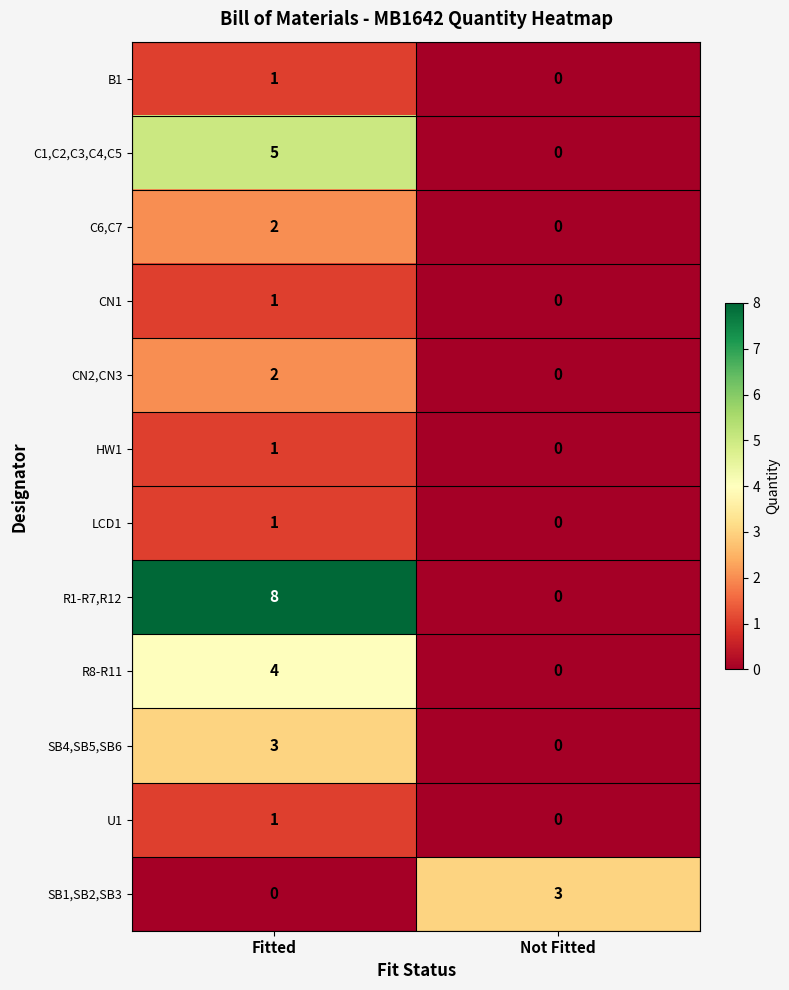

What is the greatest value displayed?

8